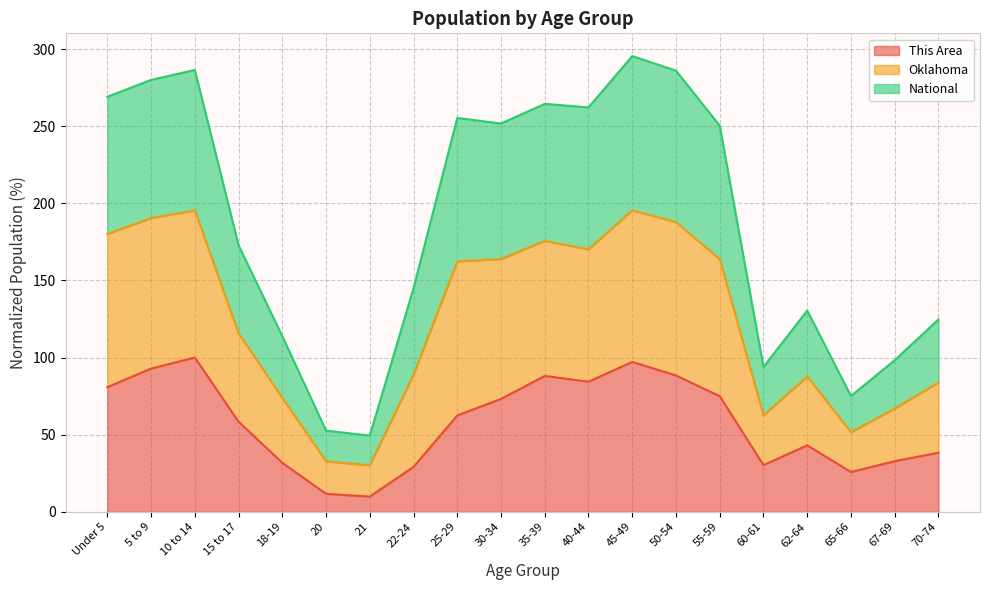

The value of This Area at 67-69 is 32.8. True or false?

True